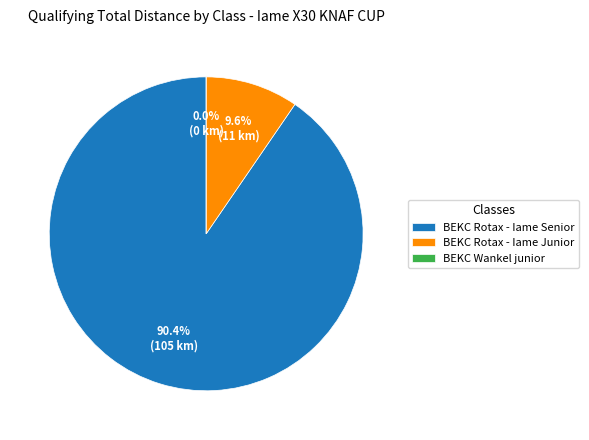

Which category has the smallest portion of the pie?

BEKC Wankel junior